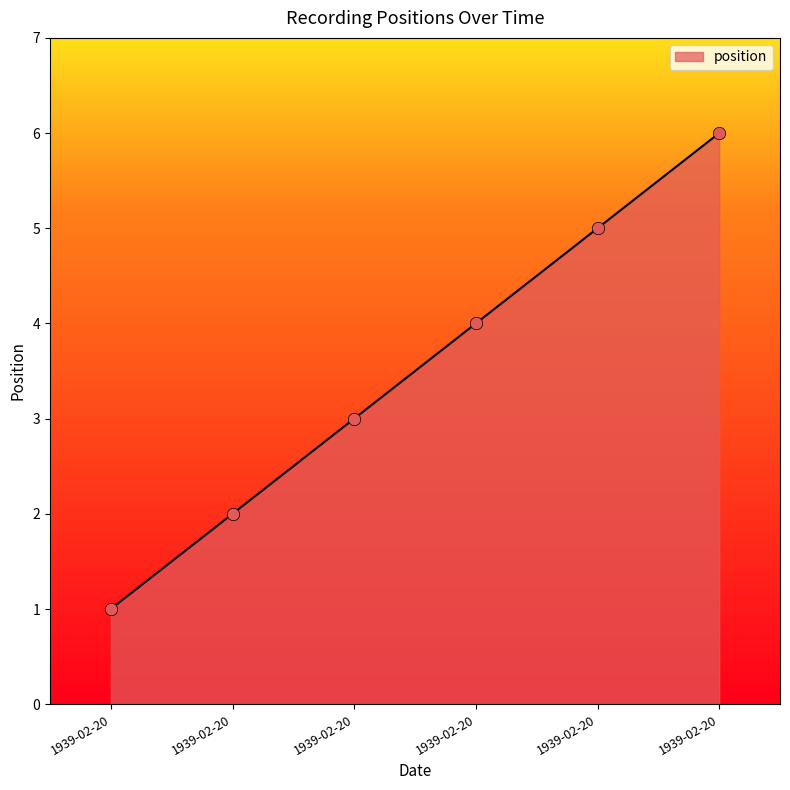

Between 1939-02-20 and 1939-02-20, which is larger?

1939-02-20